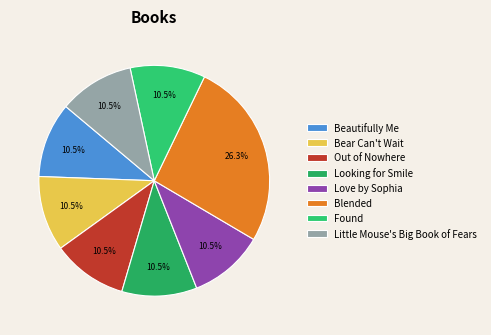

Does Blended account for over 50% of the chart?

No